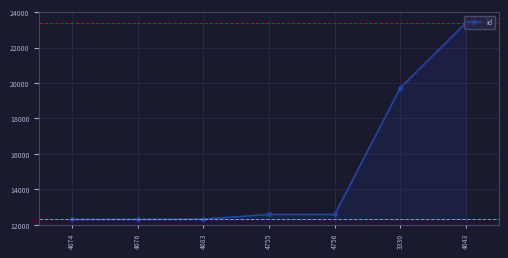

What is the change in value from 4674 to 4683?

+21